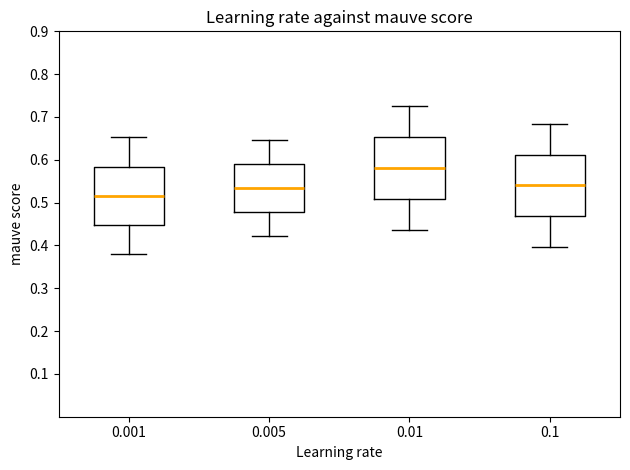

Where does the median line of the box at x = 0.01 sit on the y-axis? The values are not printed on the chart, so give them approximately, as read against the axis.

0.58